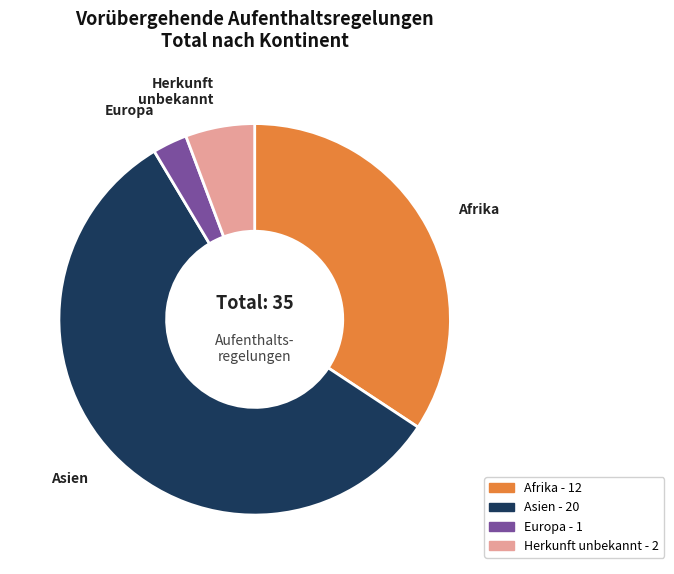

What is the ratio of the value at Asien to the value at Afrika?

1.7